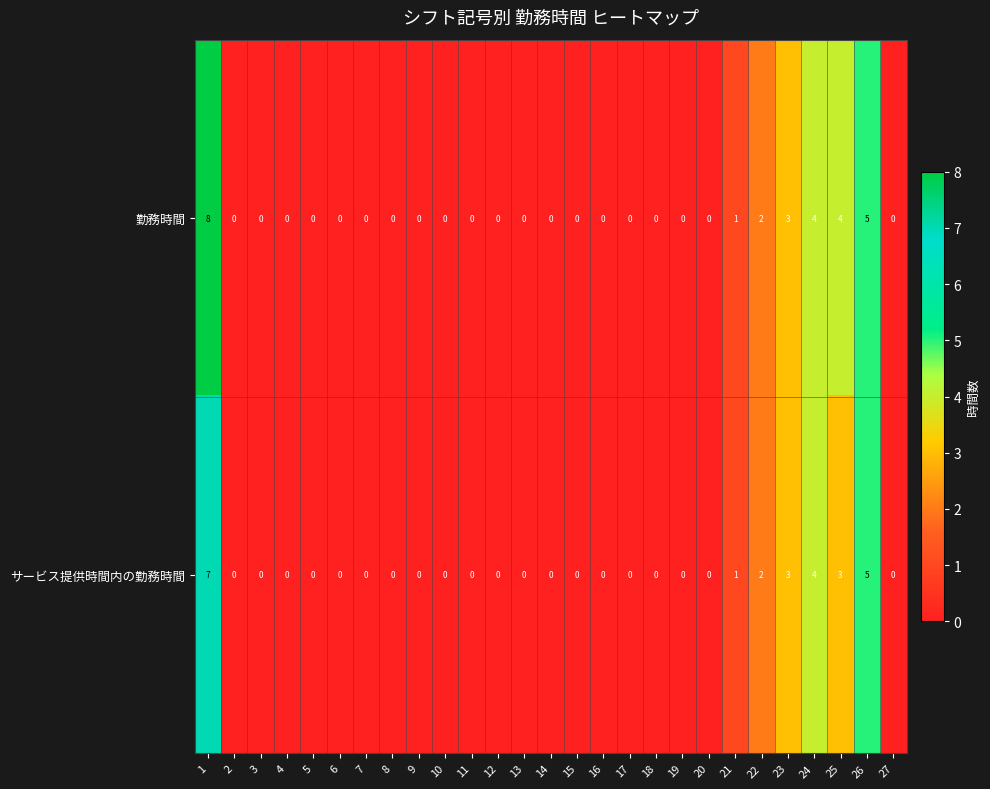

List the series in order of their peak value, highest first.

勤務時間, サービス提供時間内の勤務時間